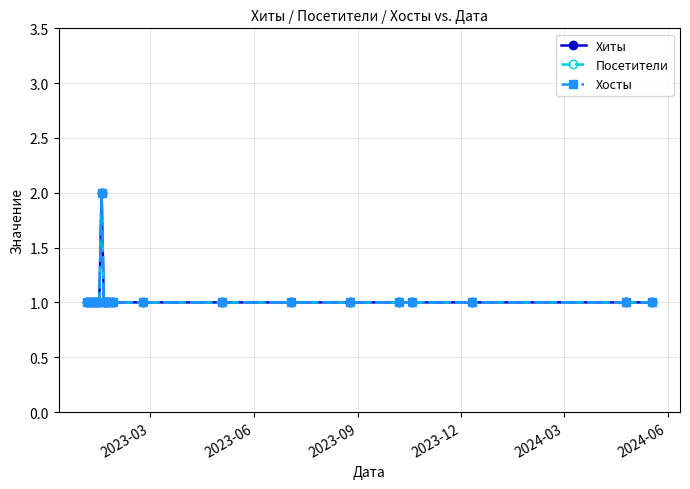

Does the chart have visible grid lines?

Yes